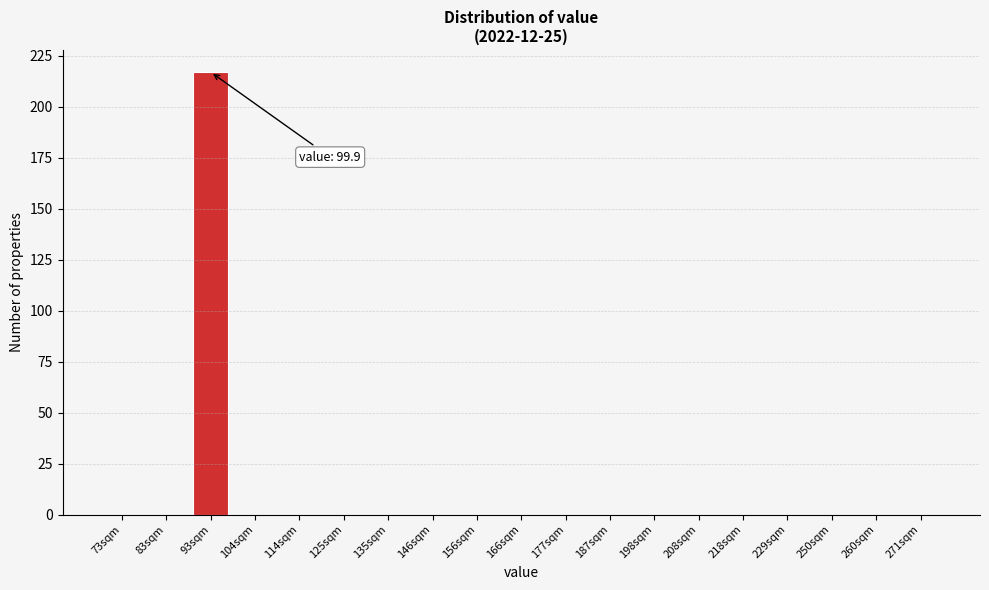

Reading right to left, transcribe all the data shown in this chart.

271sqm=0	260sqm=0	250sqm=0	229sqm=0	218sqm=0	208sqm=0	198sqm=0	187sqm=0	177sqm=0	166sqm=0	156sqm=0	146sqm=0	135sqm=0	125sqm=0	114sqm=0	104sqm=0	93sqm=217	83sqm=0	73sqm=0